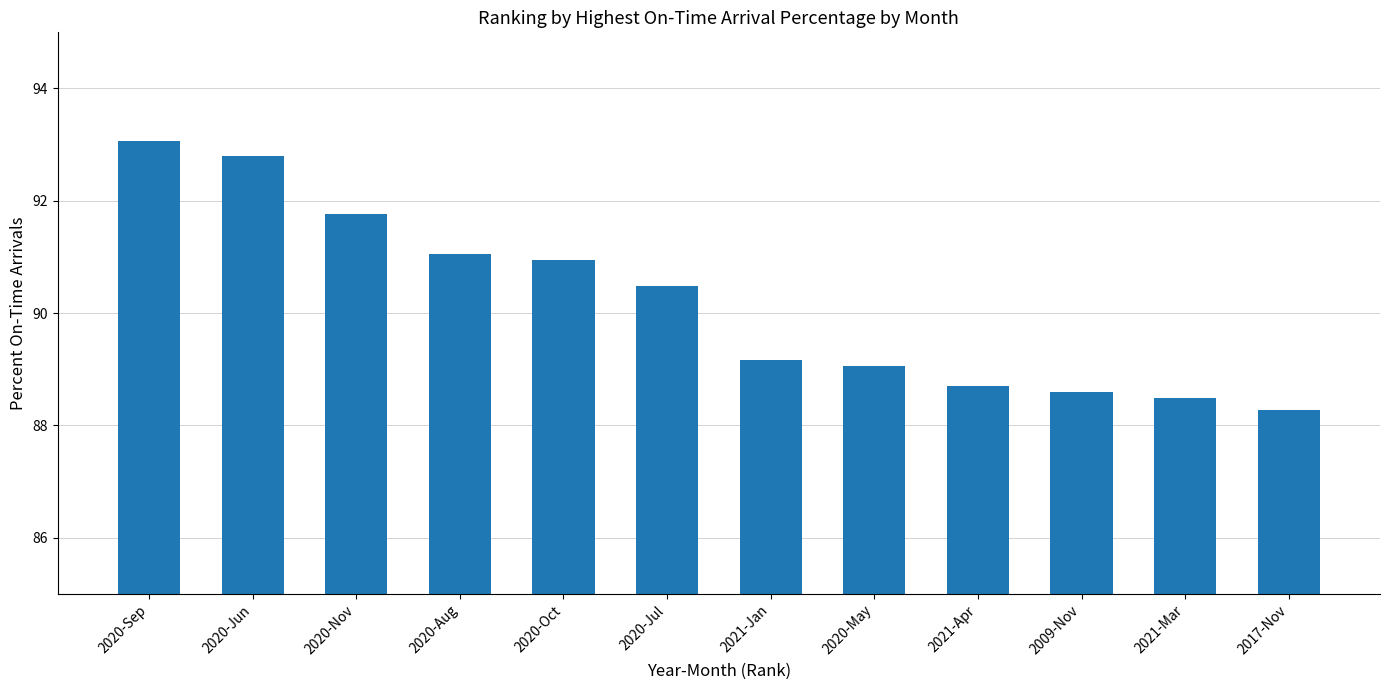

How many data points are above 90?

6